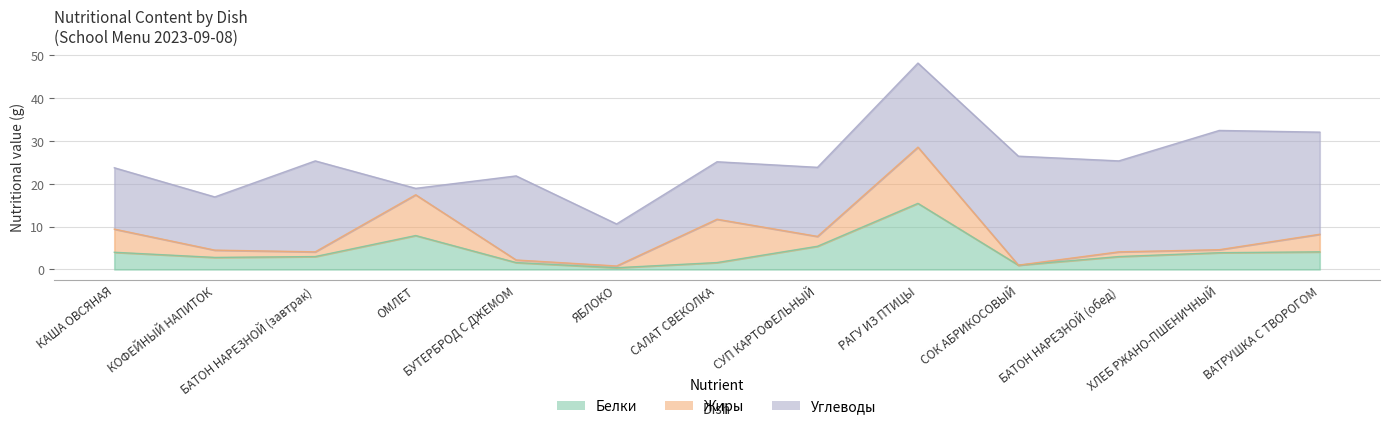

What position from the left is ОМЛЕТ?

4